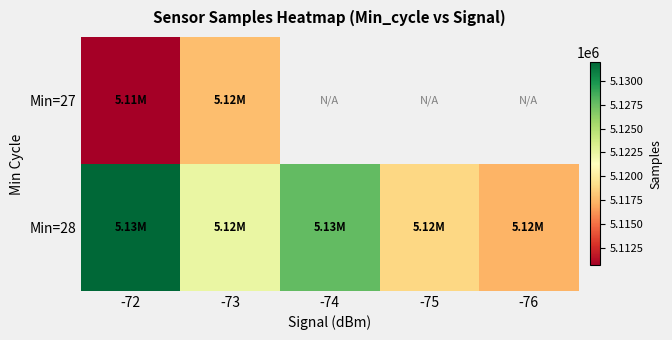

How many categories are shown in the chart?

5